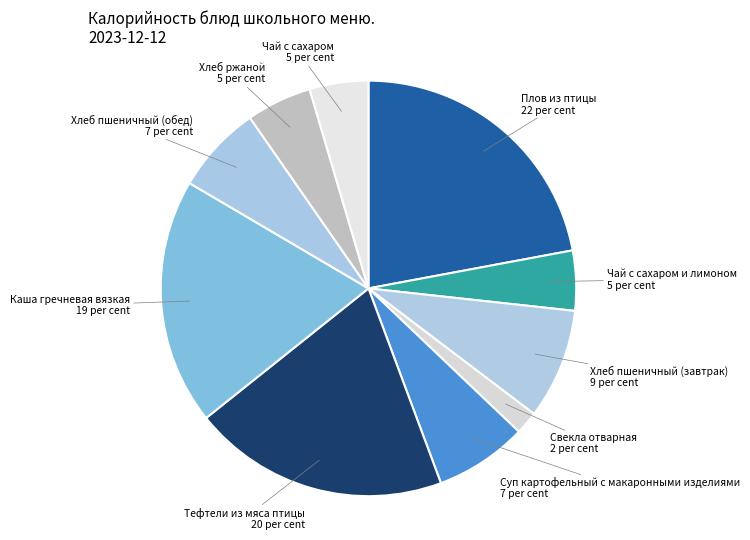

True or false: Хлеб ржаной accounts for 5% of the total.

True